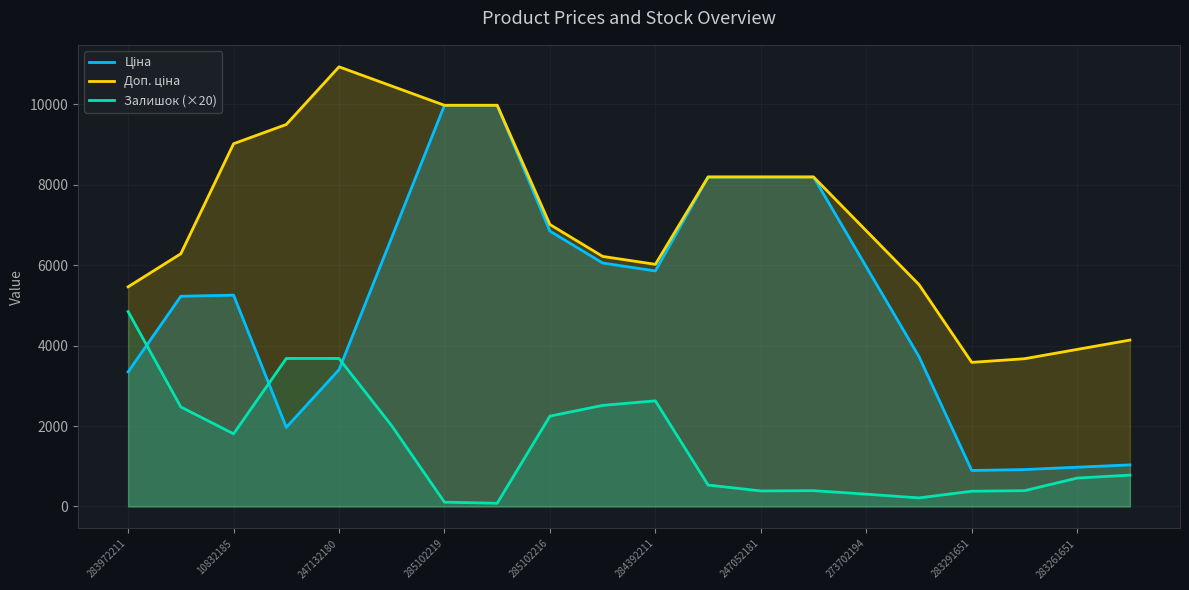

Rank the series by their average value, from lowest to highest.

Залишок (×20), Ціна, Доп. ціна